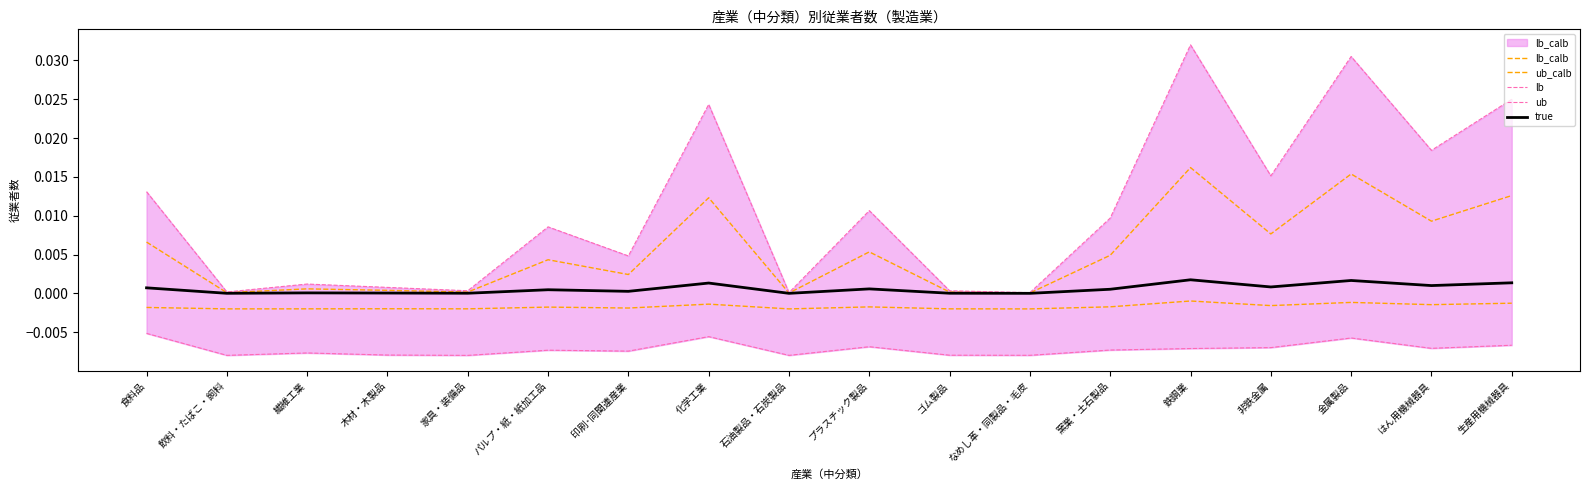

Is the value of ub at 石油製品・石炭製品 greater than the value of lb at 繊維工業?

Yes